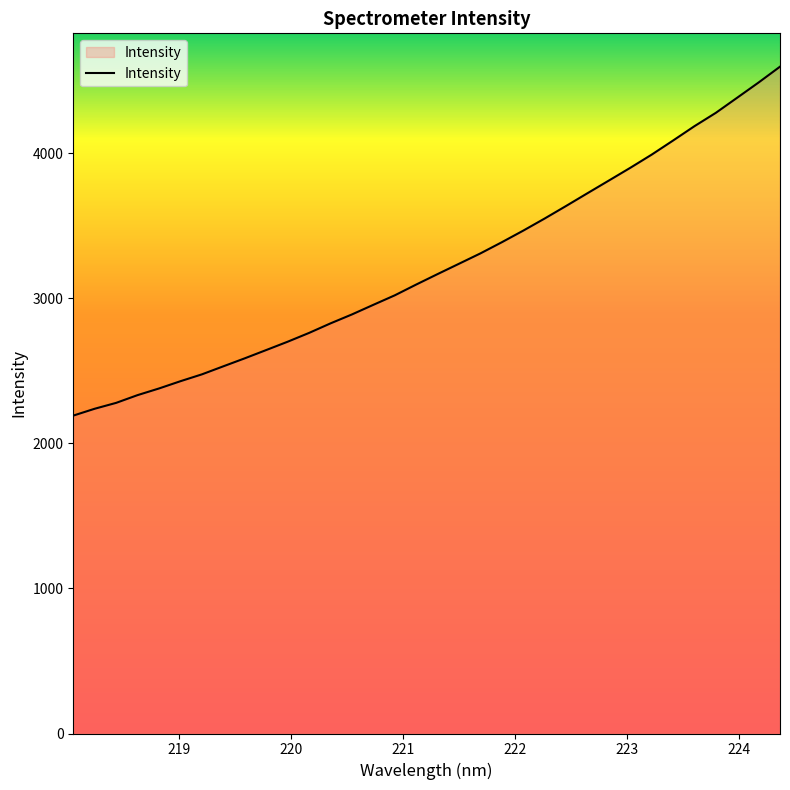

What is the difference between the second highest and minimum values?

2295.5